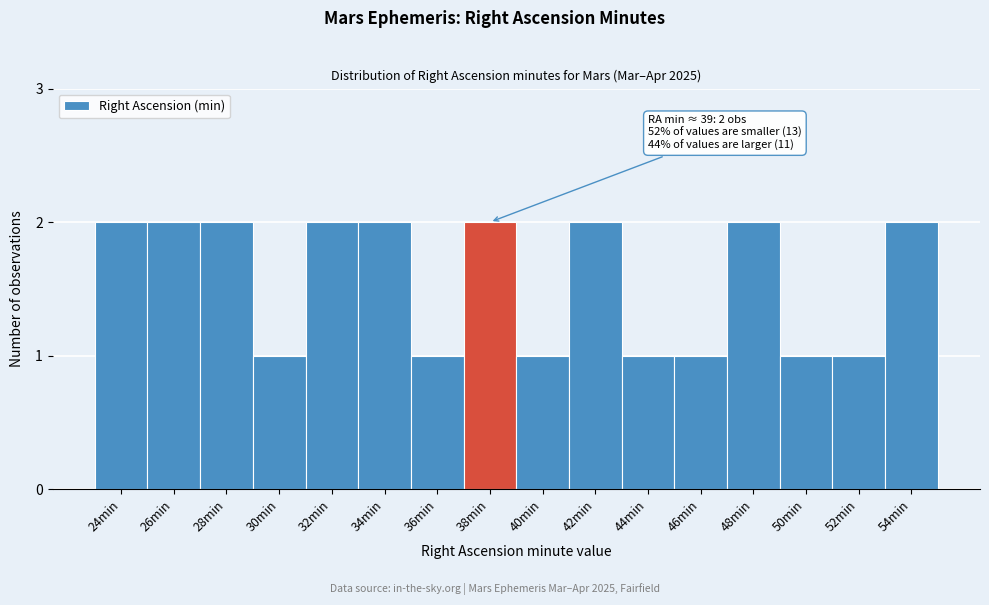

Reading left to right, list all the values displayed in this chart.

2	2	2	1	2	2	1	2	1	2	1	1	2	1	1	2